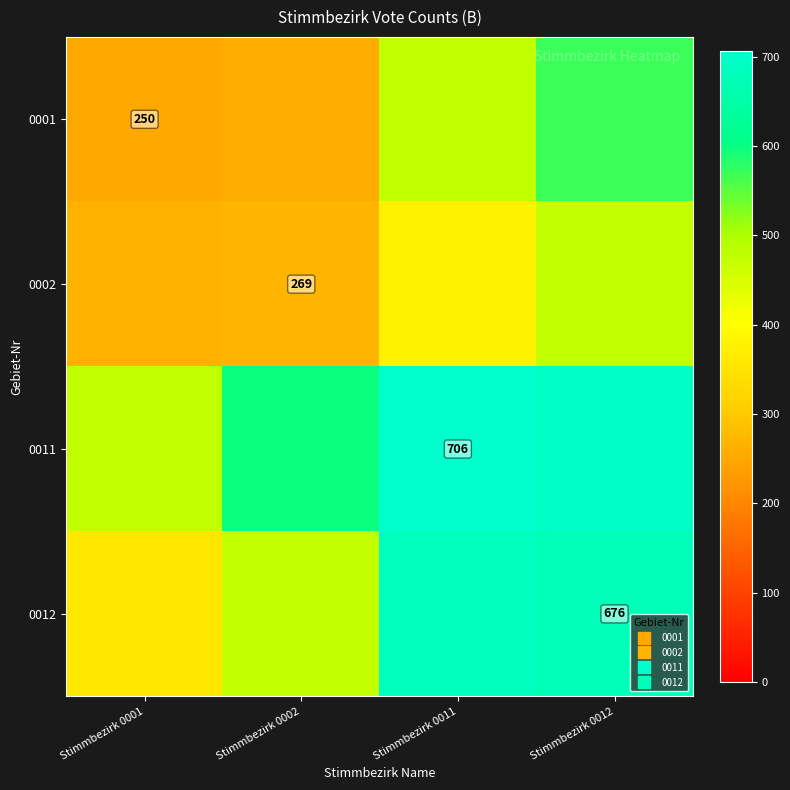

What is the maximum value shown in the chart?

706.0